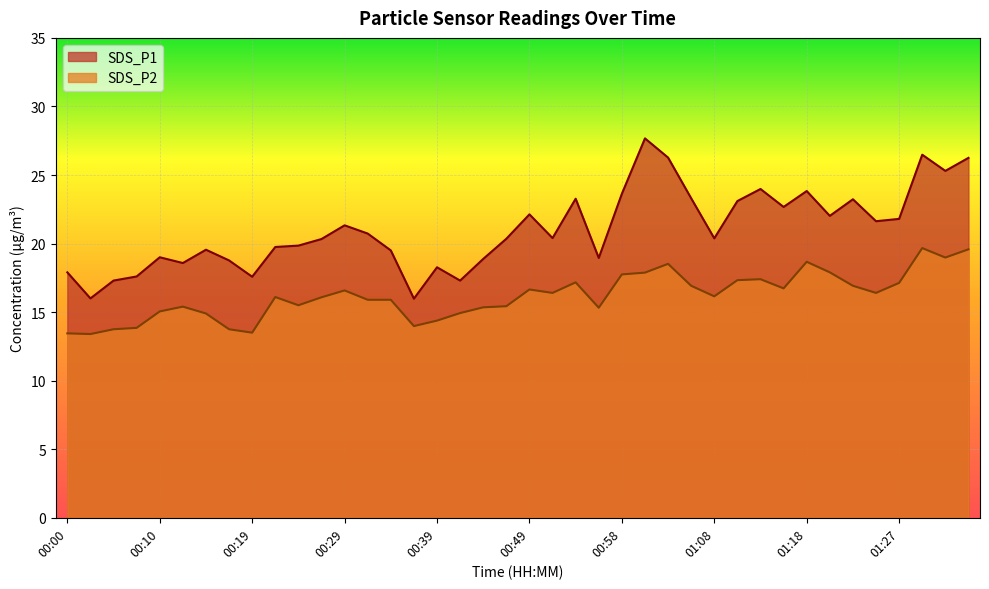

At 00:53, list the series in order from largest to smallest.

SDS_P1, SDS_P2